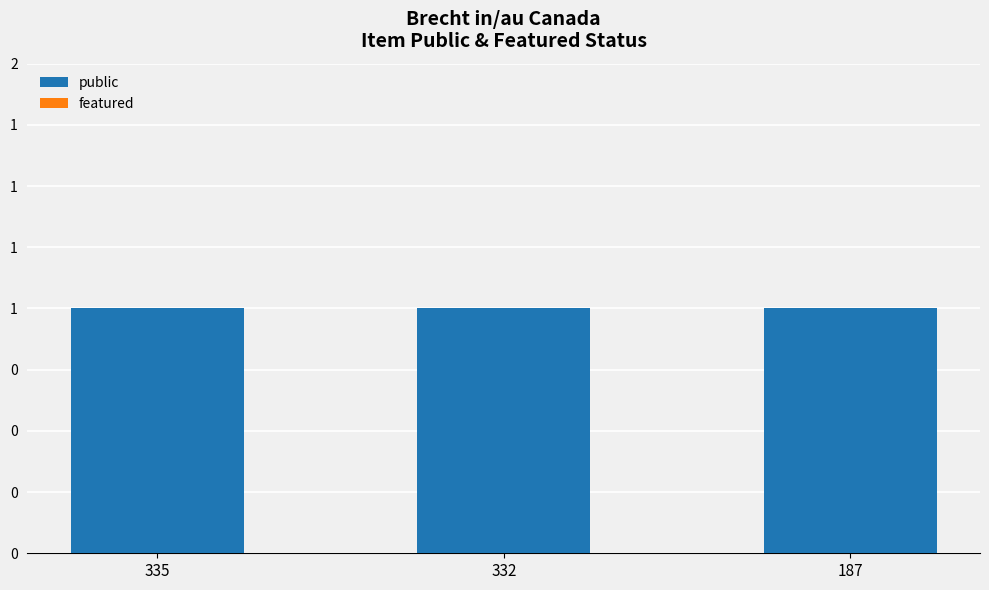

How many bars are there in total?

6